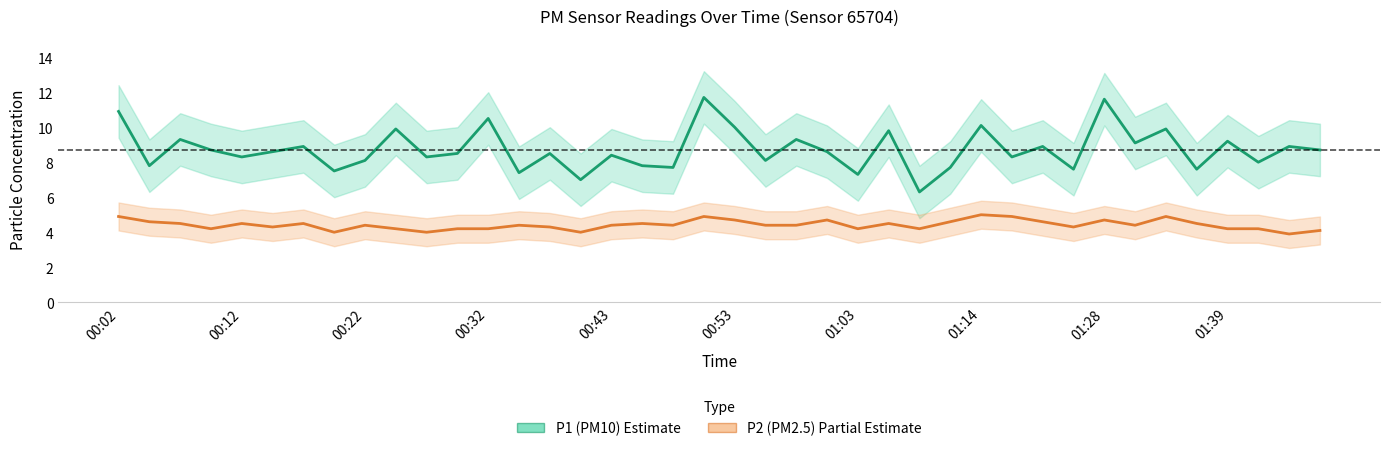

Rank the series by their average value, from highest to lowest.

P1 (PM10), P2 (PM2.5)